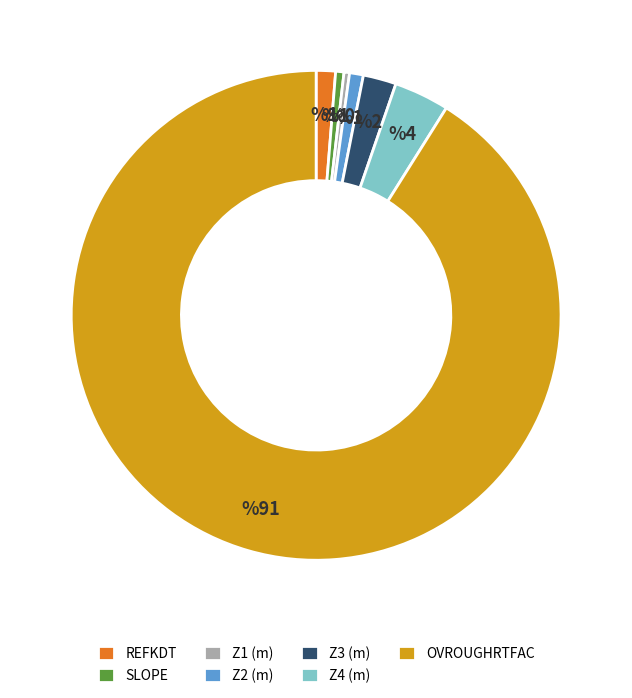

Count the number of slices in the pie.

7